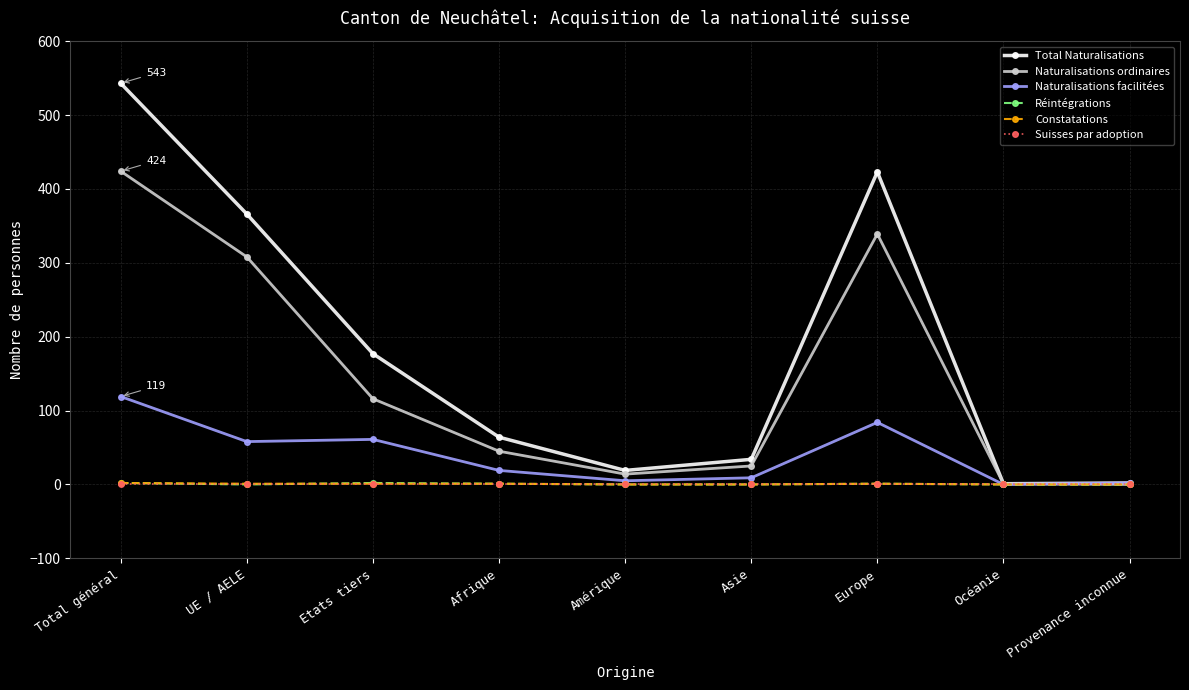

How many lines are shown in the chart?

6